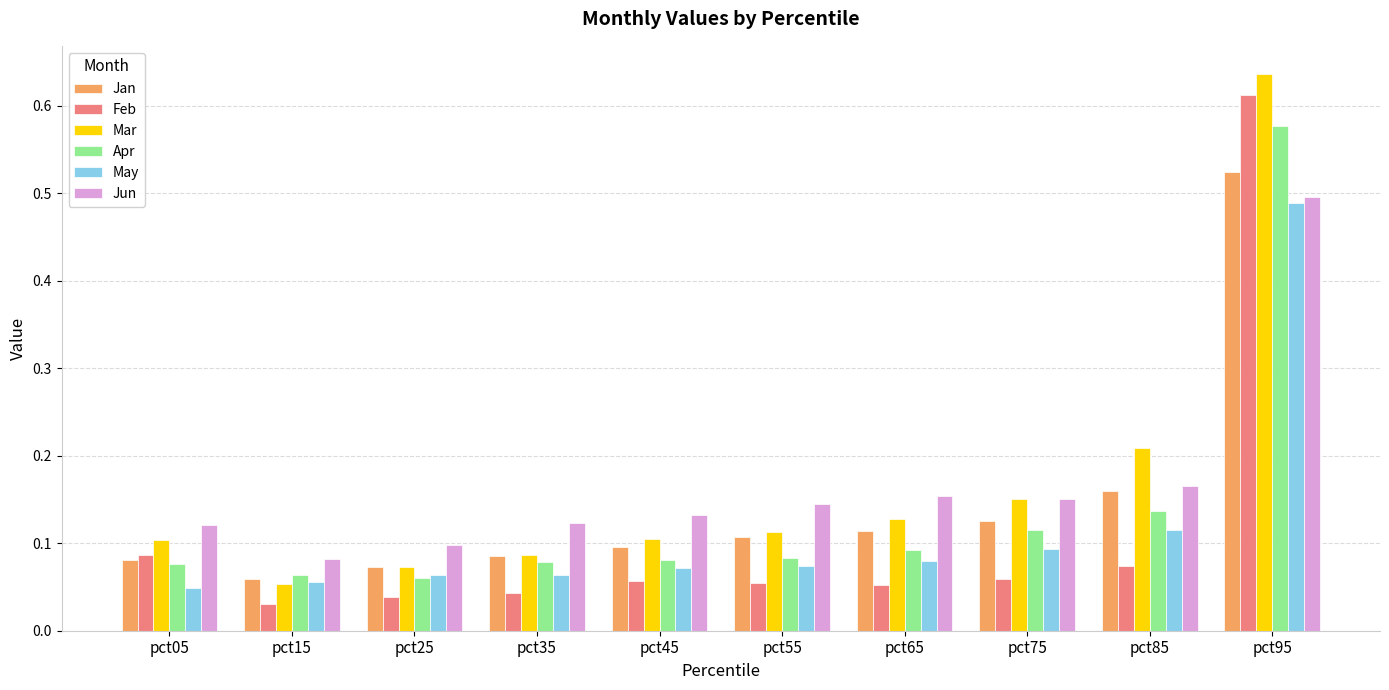

Which series changed the most between pct85 and pct95?

Feb